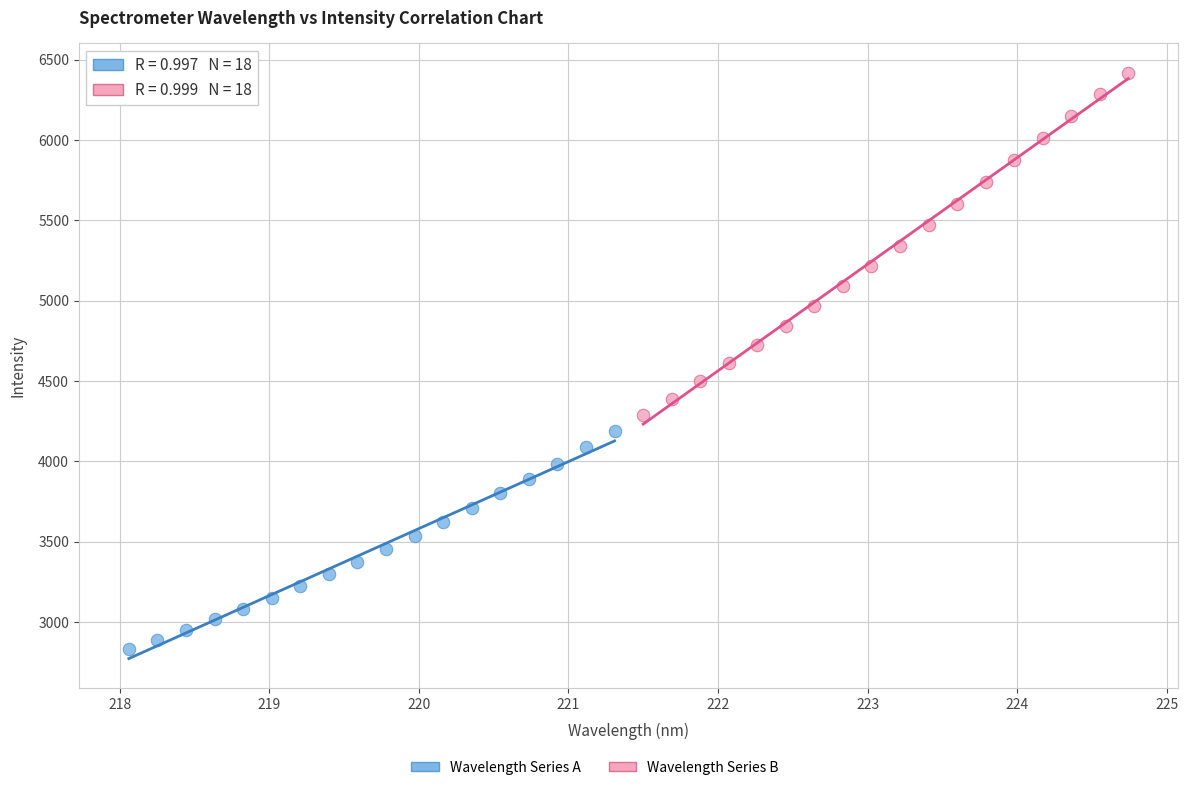

Which series contains the highest Y value?

Wavelength Series B